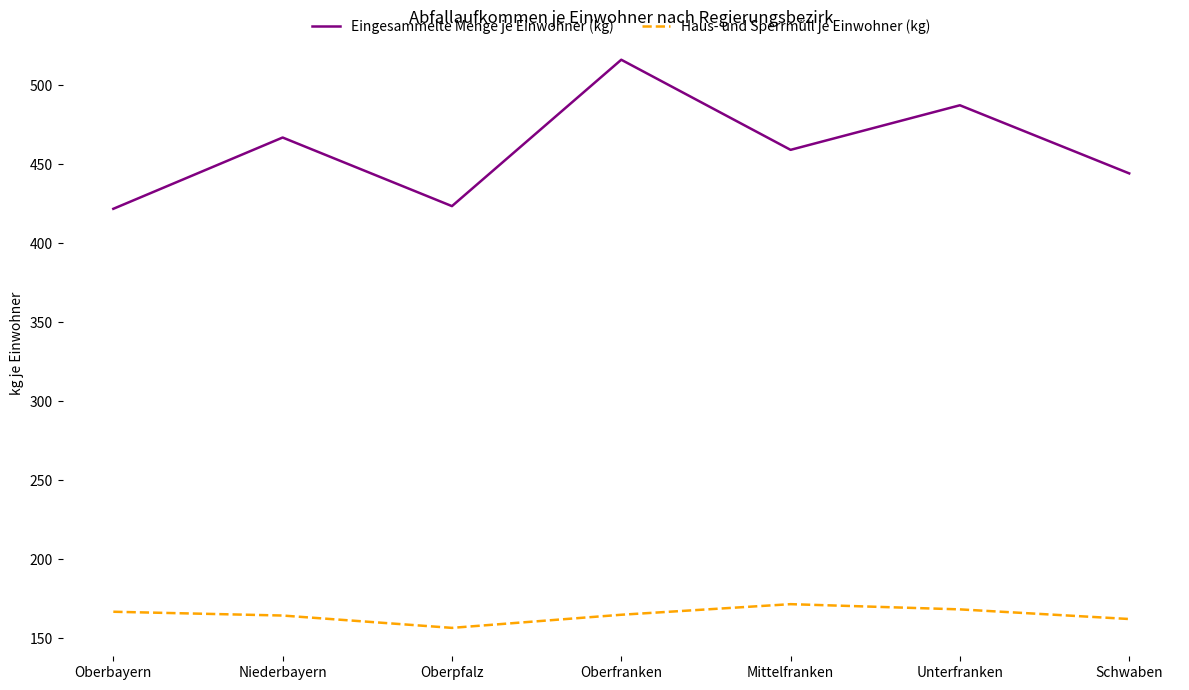

True or false: Haus- und Sperrmüll je Einwohner (kg) and Eingesammelte Menge je Einwohner (kg) cross at least once.

False